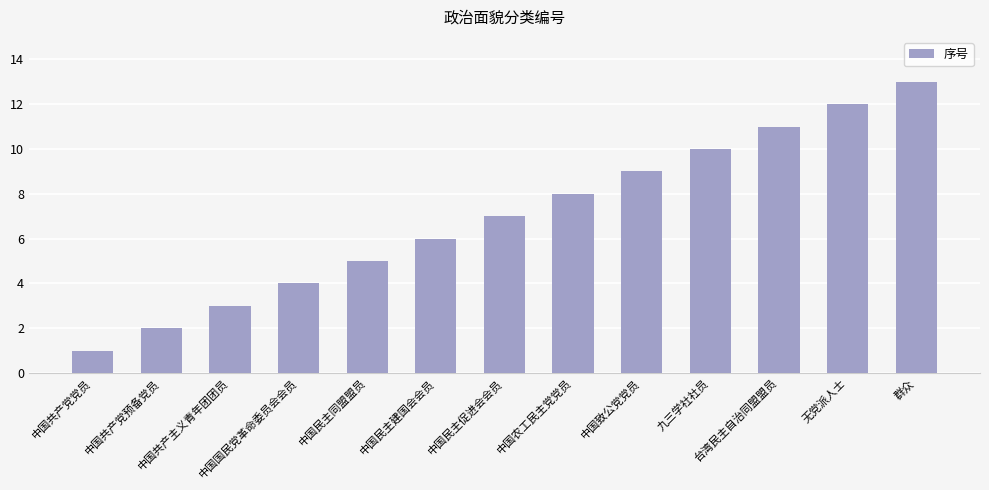

What is the value of the 2nd bar from the left?

2